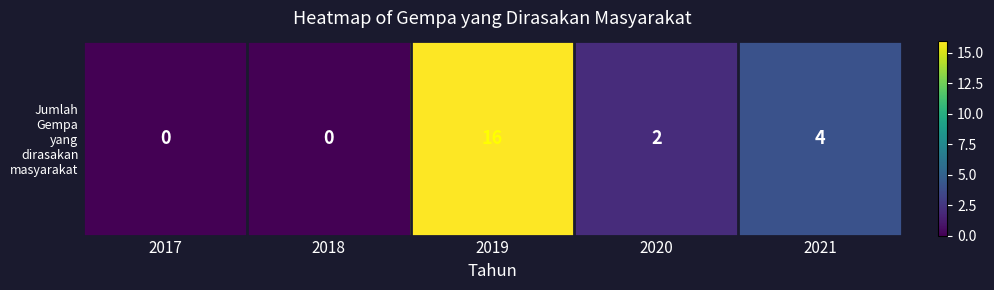

What is the maximum value shown in the chart?

16